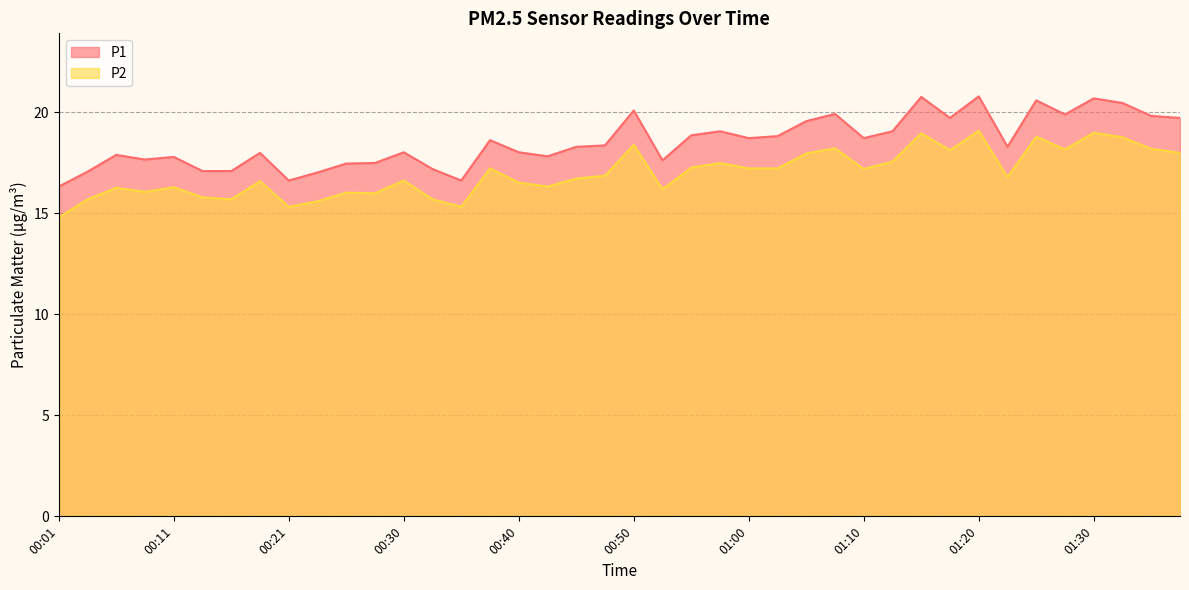

At which category is the sum across all series the highest?

01:20